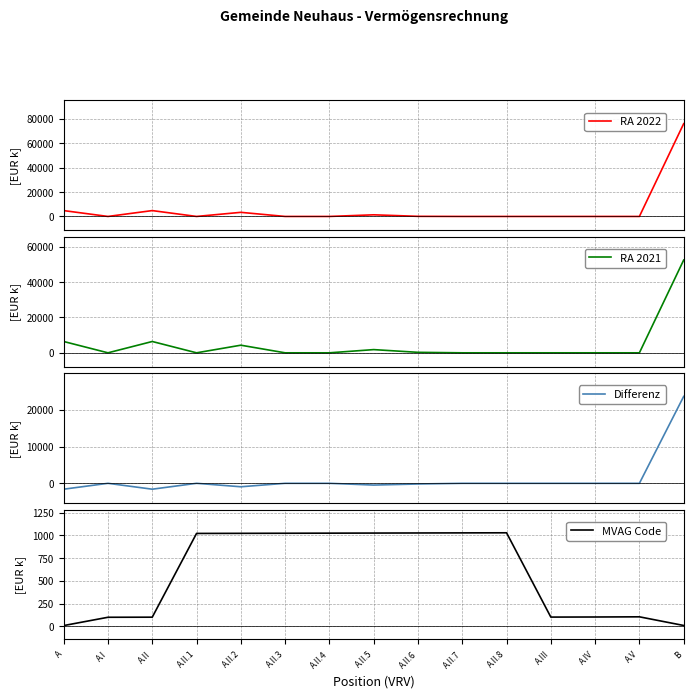

The MVAG Code series shows 103.0 at A.III. True or false?

True